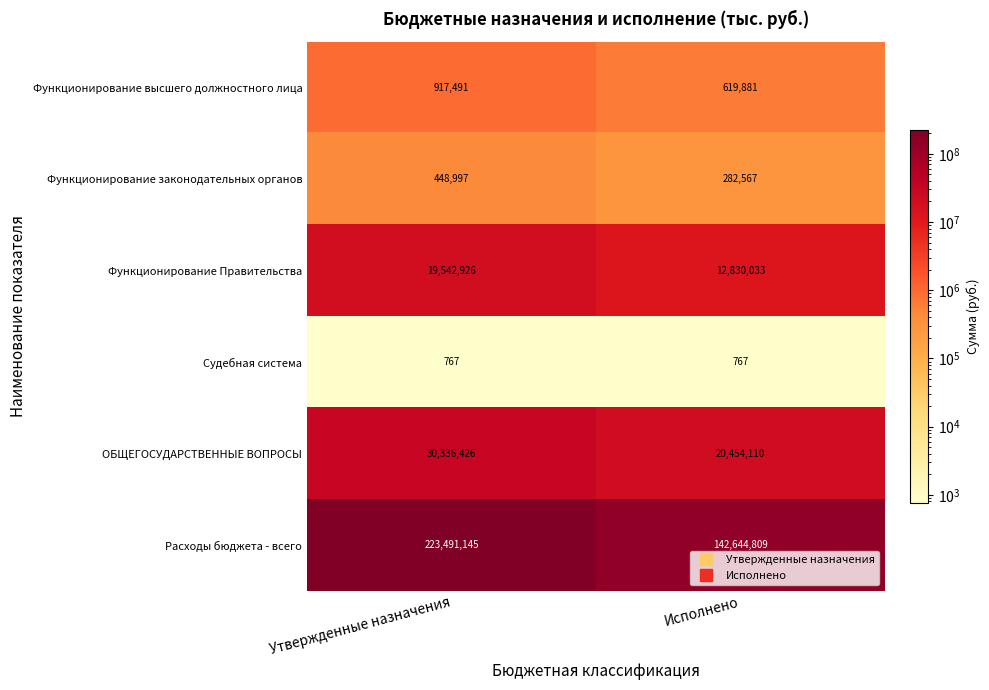

How many distinct data groups are displayed?

6